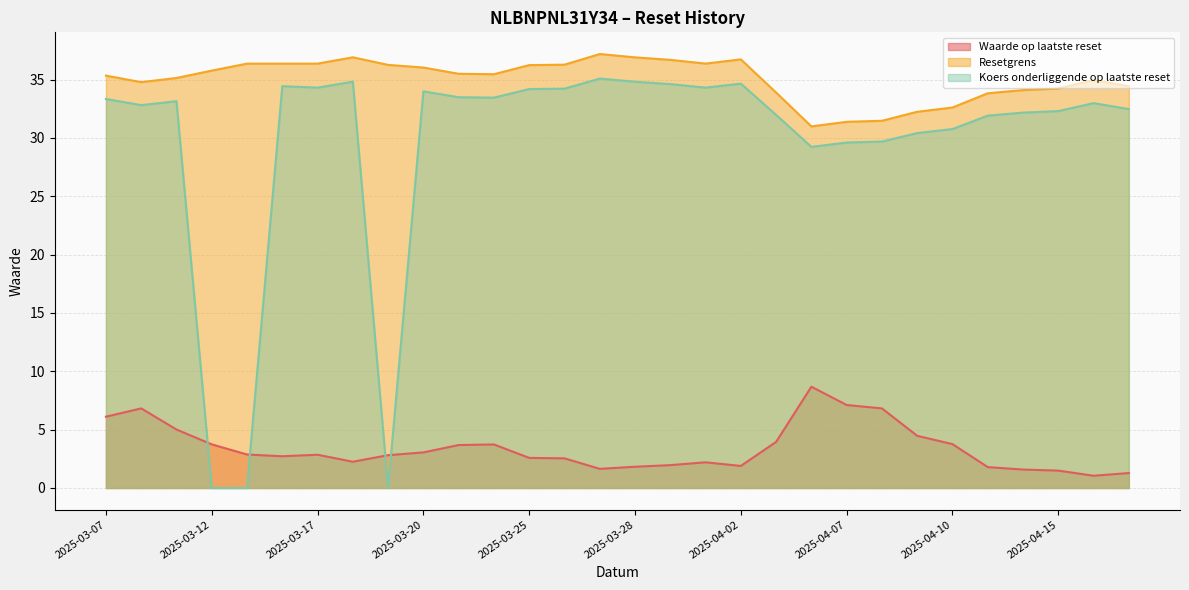

What is the difference between the highest and lowest values at 2025-04-14?

32.5